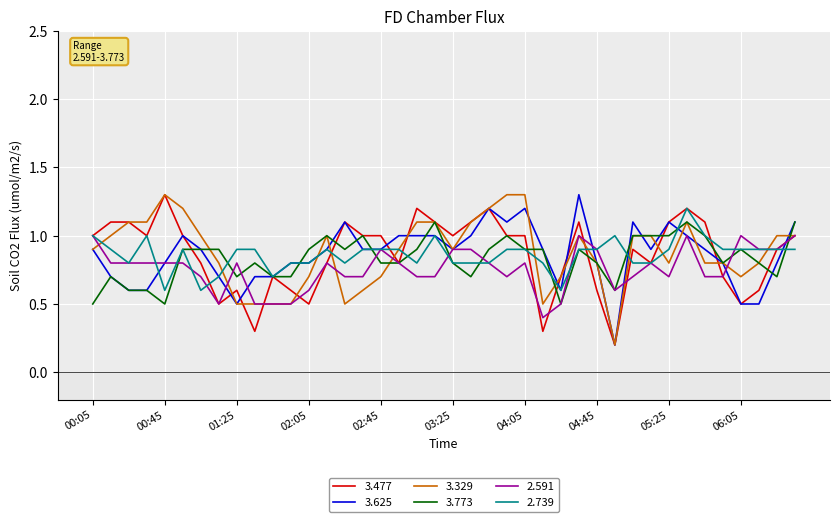

How many lines are shown in the chart?

6